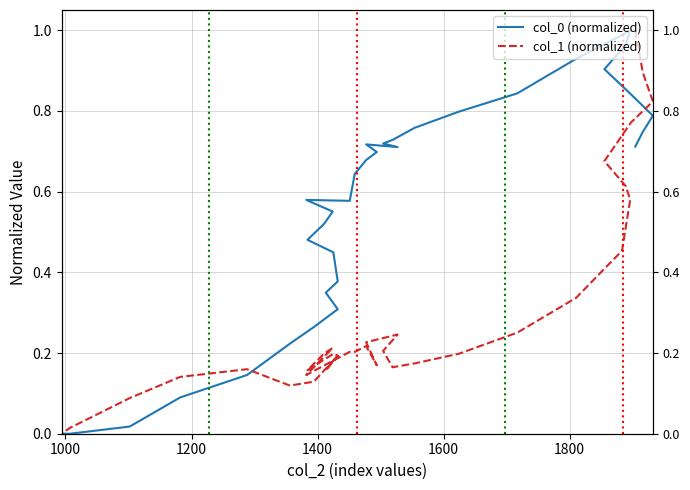

True or false: col_0 (normalized) has more than 2 points higher than both neighbors.

True